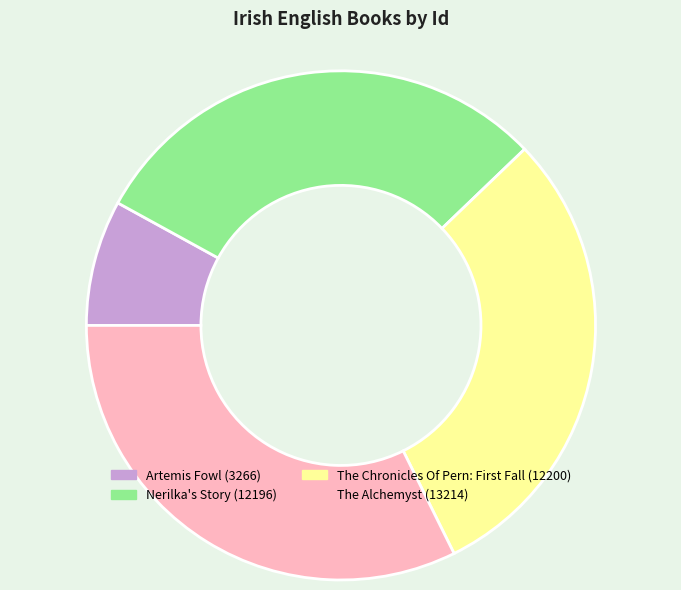

Count the number of slices in the pie.

4